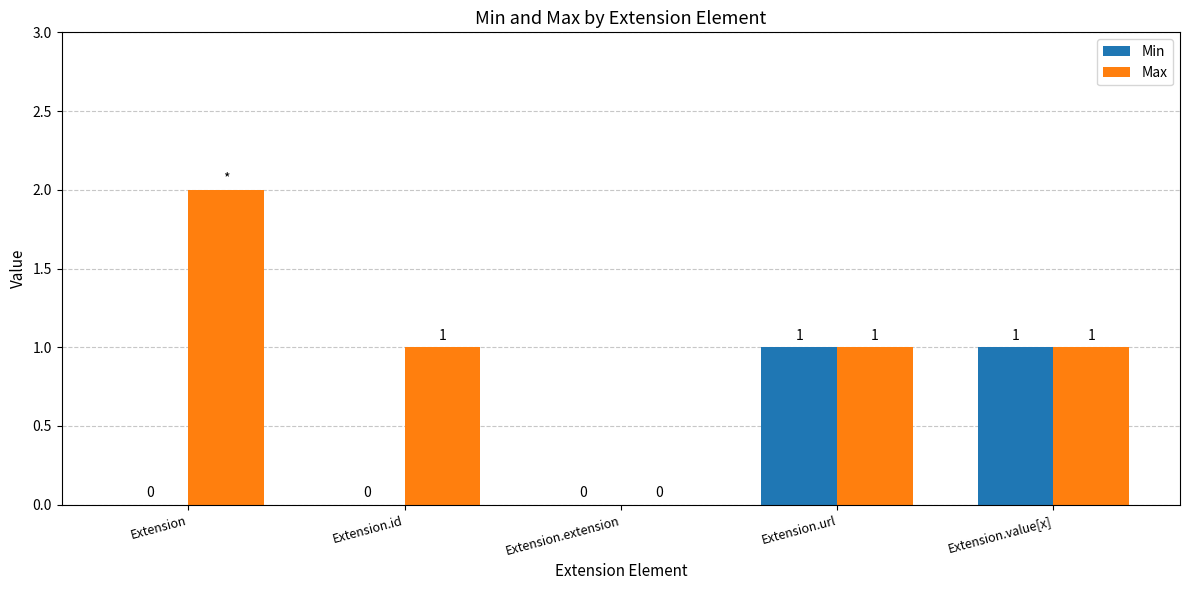

What are all the series names shown in the legend?

Min, Max